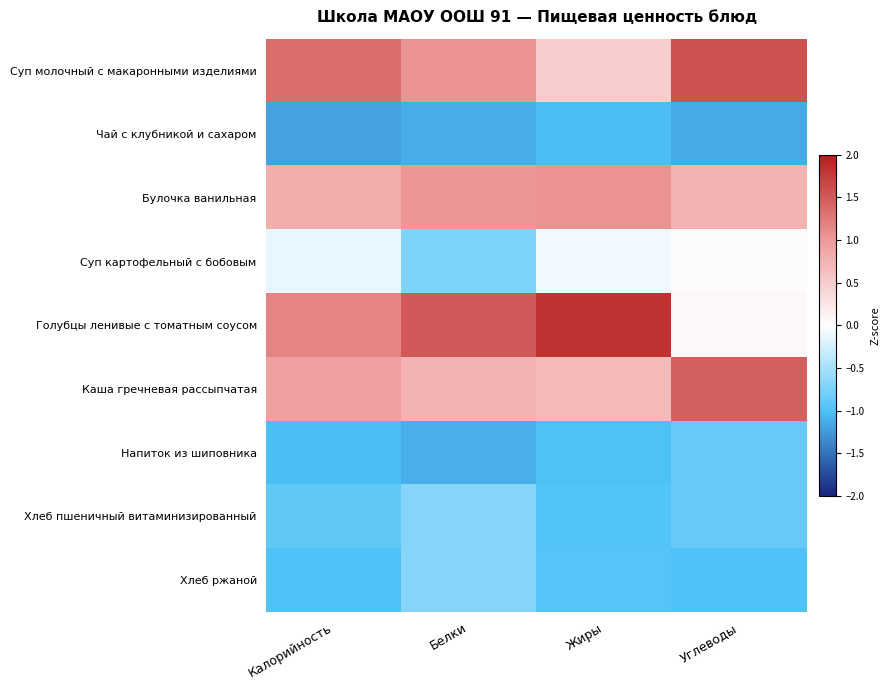

Which series has the largest total across all categories?

Голубцы ленивые с томатным соусом